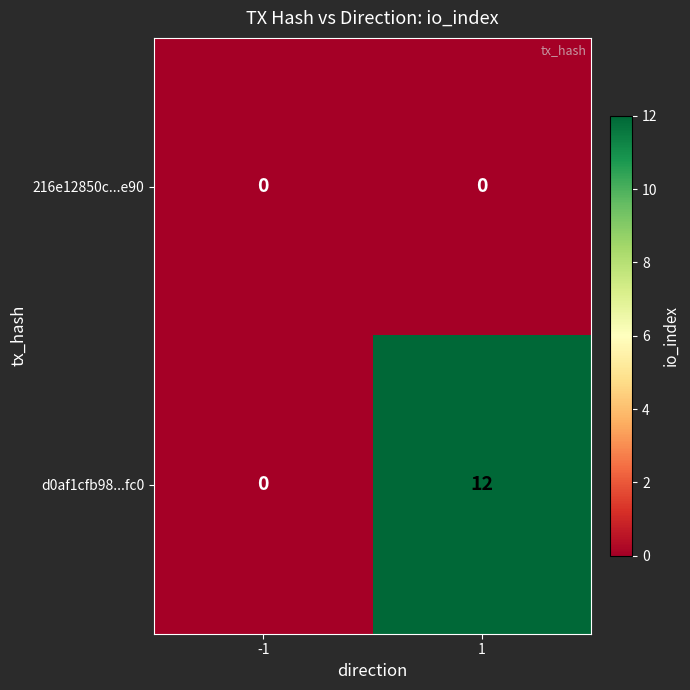

Reading left to right, extract all data points from this chart.

216e12850c...e90: -1=0	1=0
d0af1cfb98...fc0: -1=0	1=12